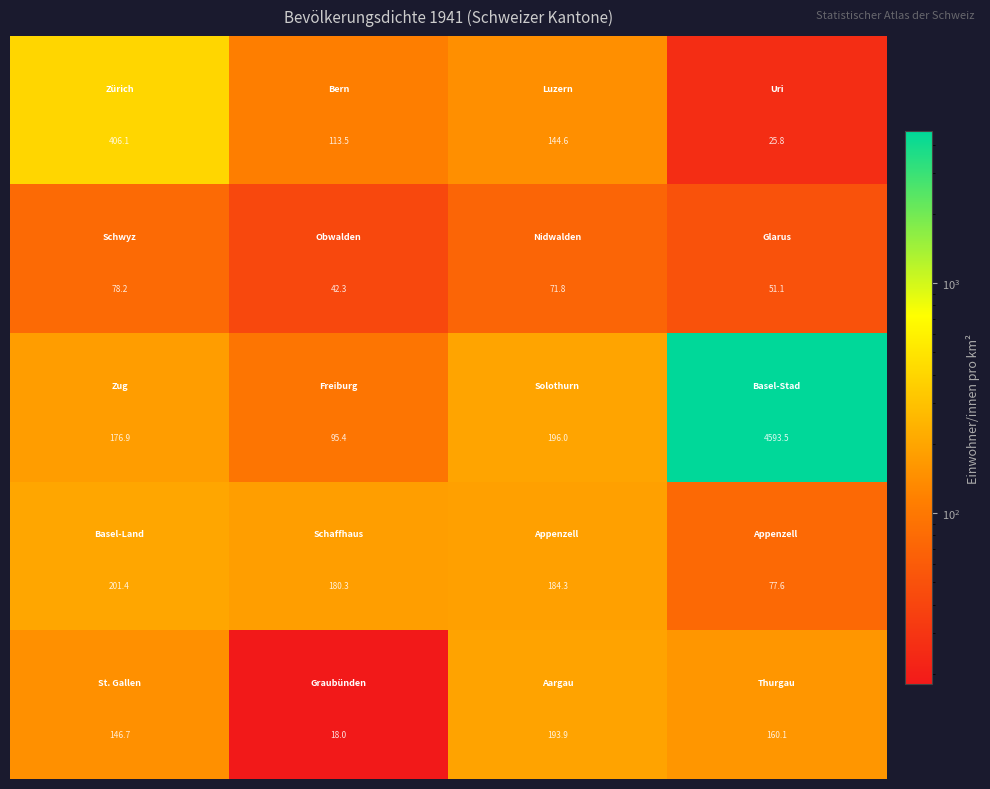

Count the number of categories in the chart.

4